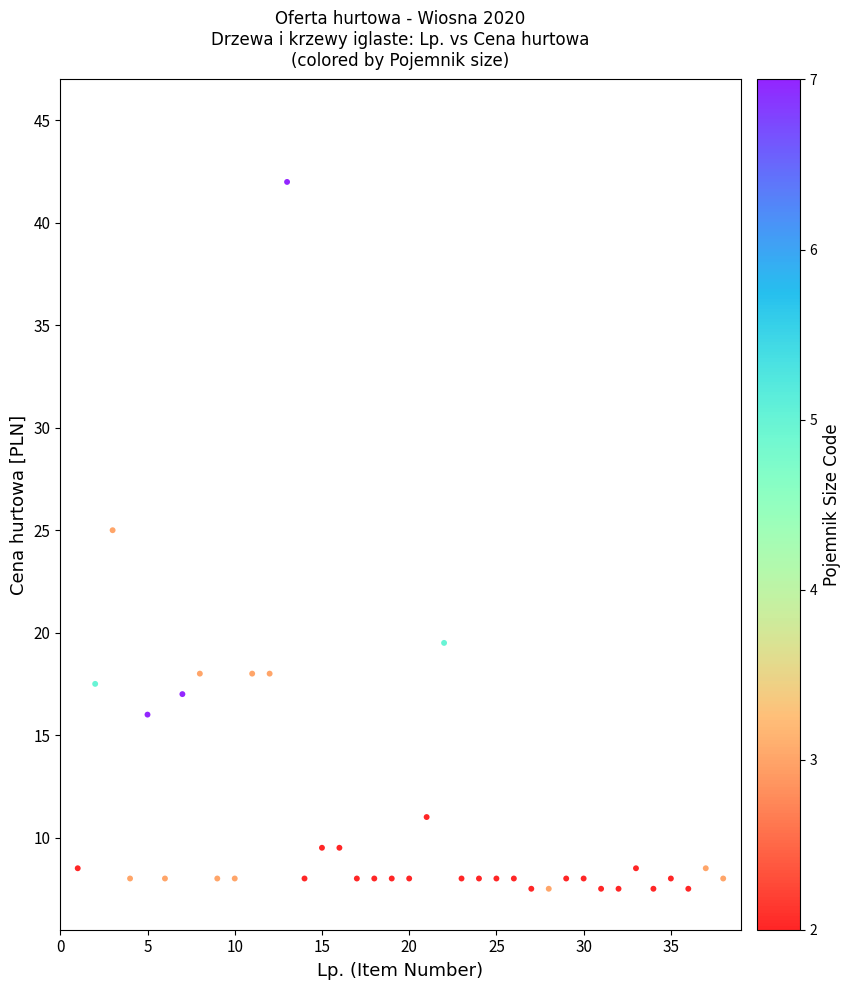

What Y value in the scatter plot is closest to 24?

25.0